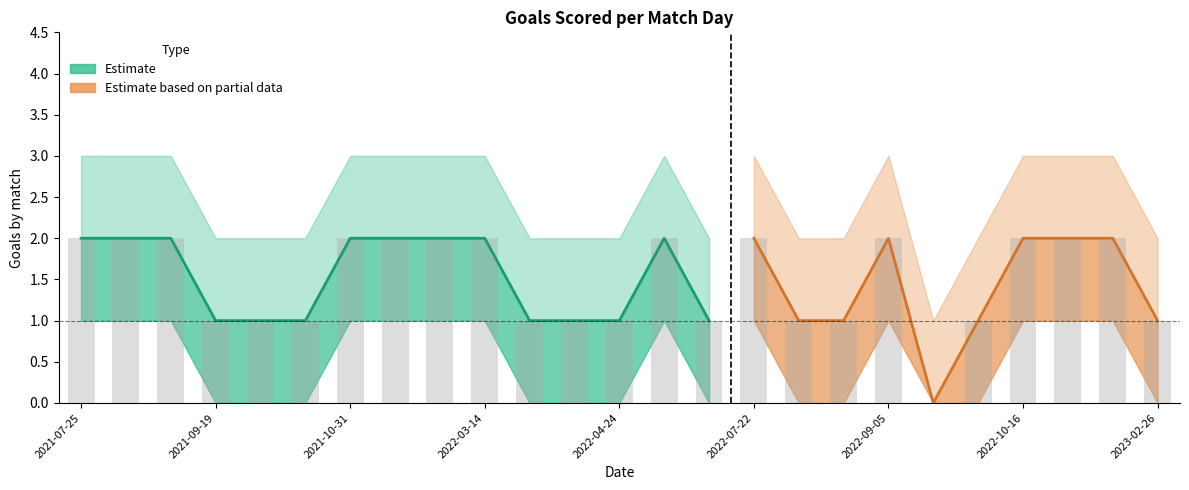

At which category is the sum across all series the highest?

2021-07-25